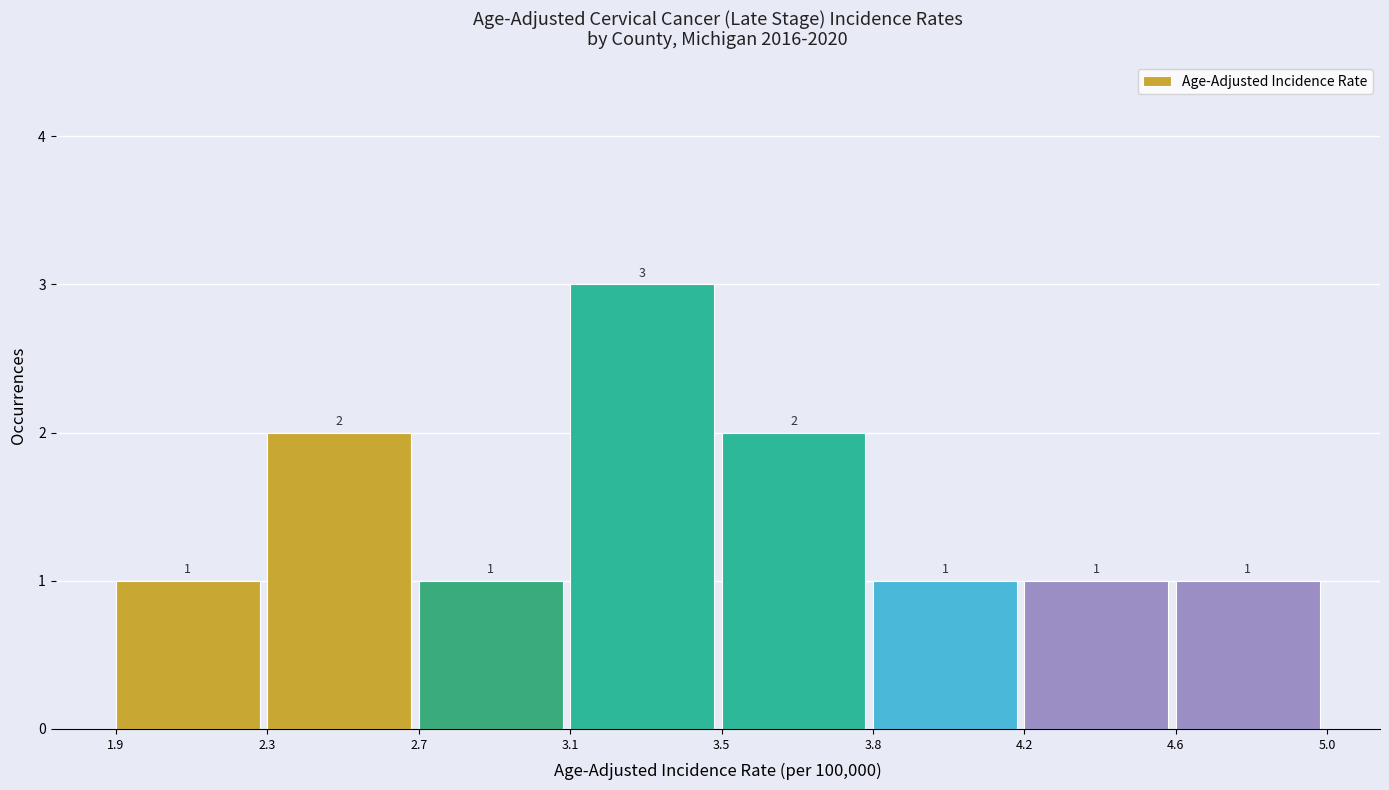

Reading left to right, what are all the values shown in this chart?

1	2	1	3	2	1	1	1